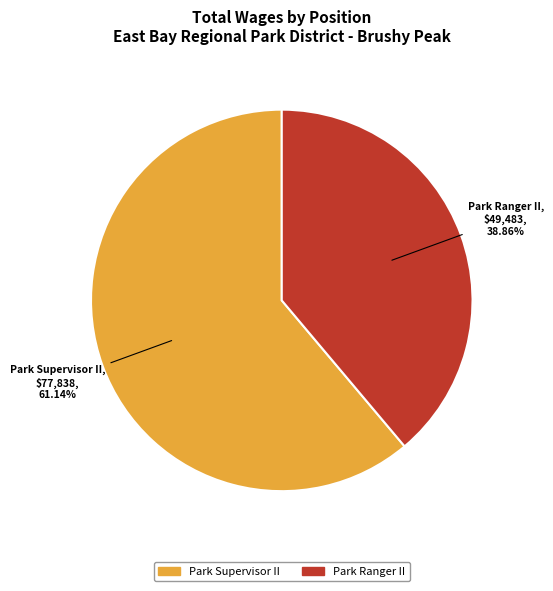

How many segments does this pie chart have?

2